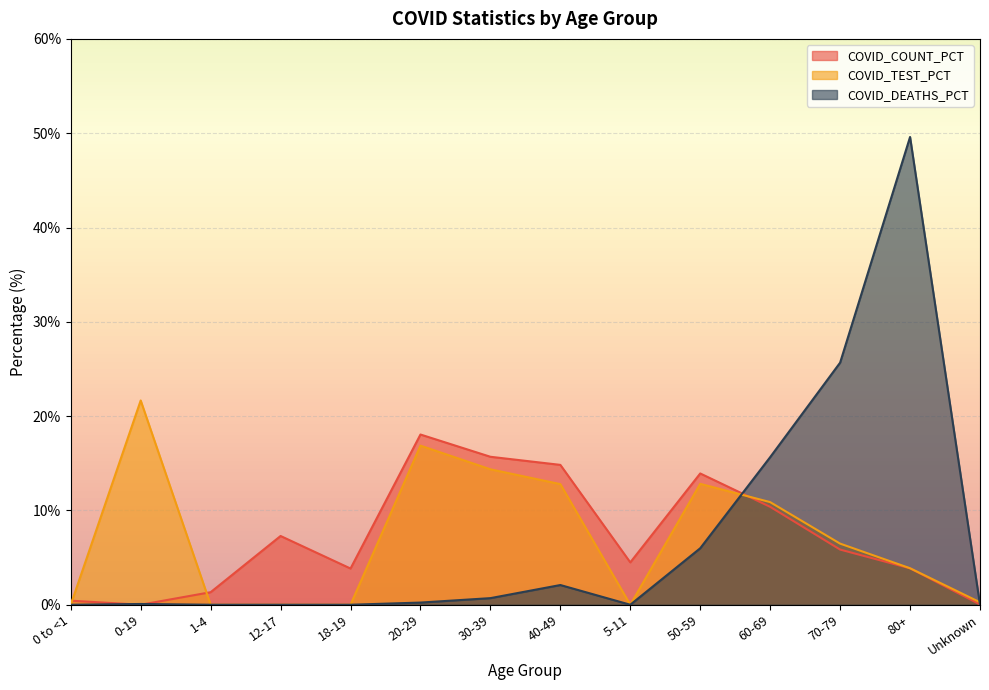

Where is the first local minimum for COVID_DEATHS_PCT?

5-11